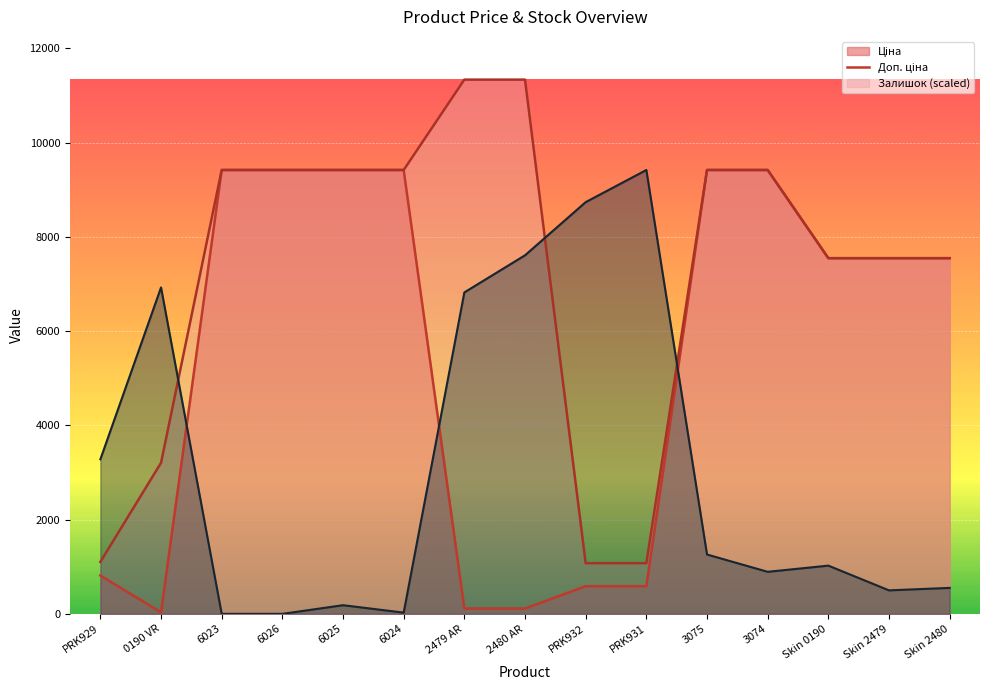

What are all the series names shown in the legend?

Ціна, Доп. ціна, Залишок